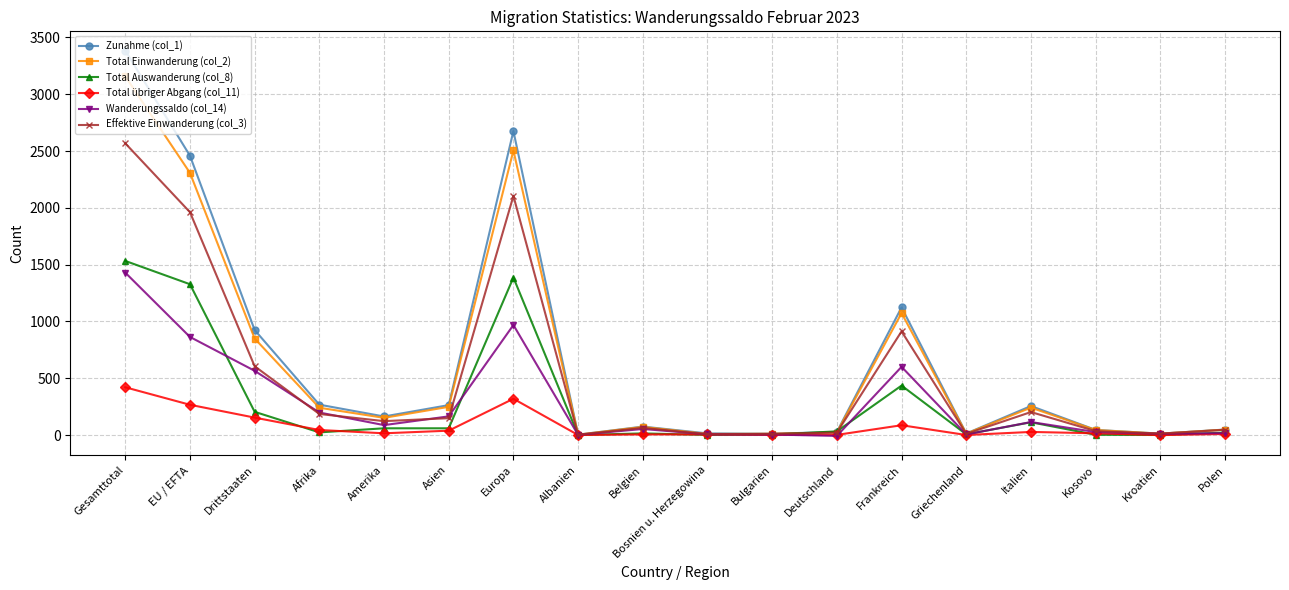

What is the spread (max minus min) of values at EU / EFTA?

2192